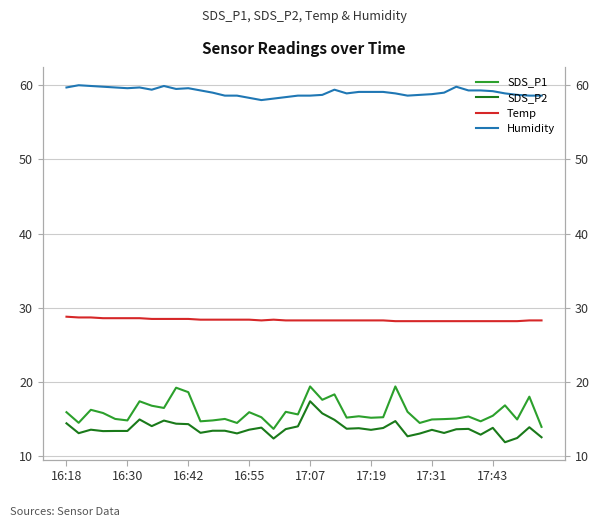

True or false: Temp and SDS_P1 cross at least once.

False